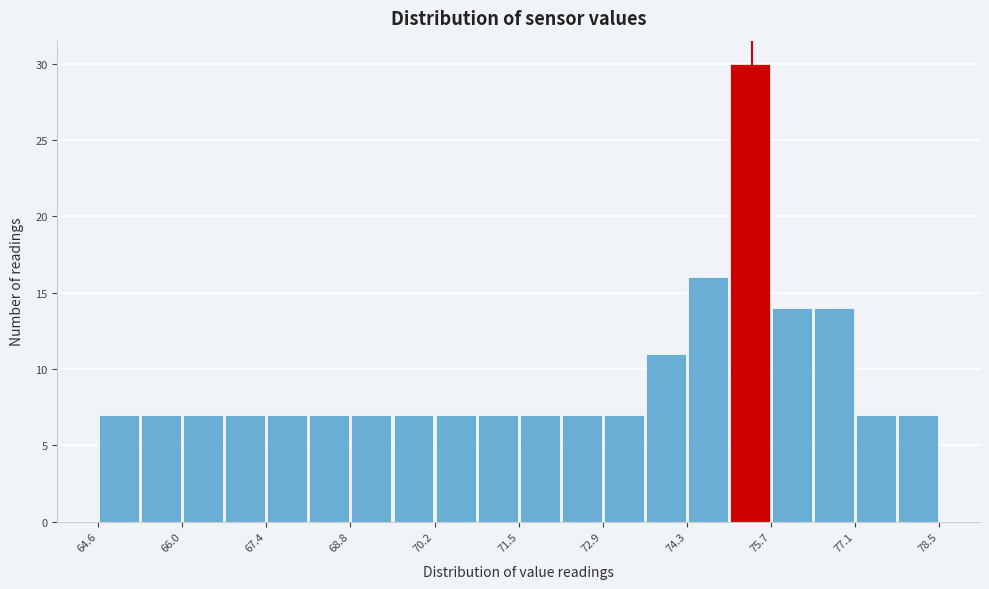

Around what value on the x-axis is the tallest bar? Give the approximate position of its centre, as read against the axis.

75.4